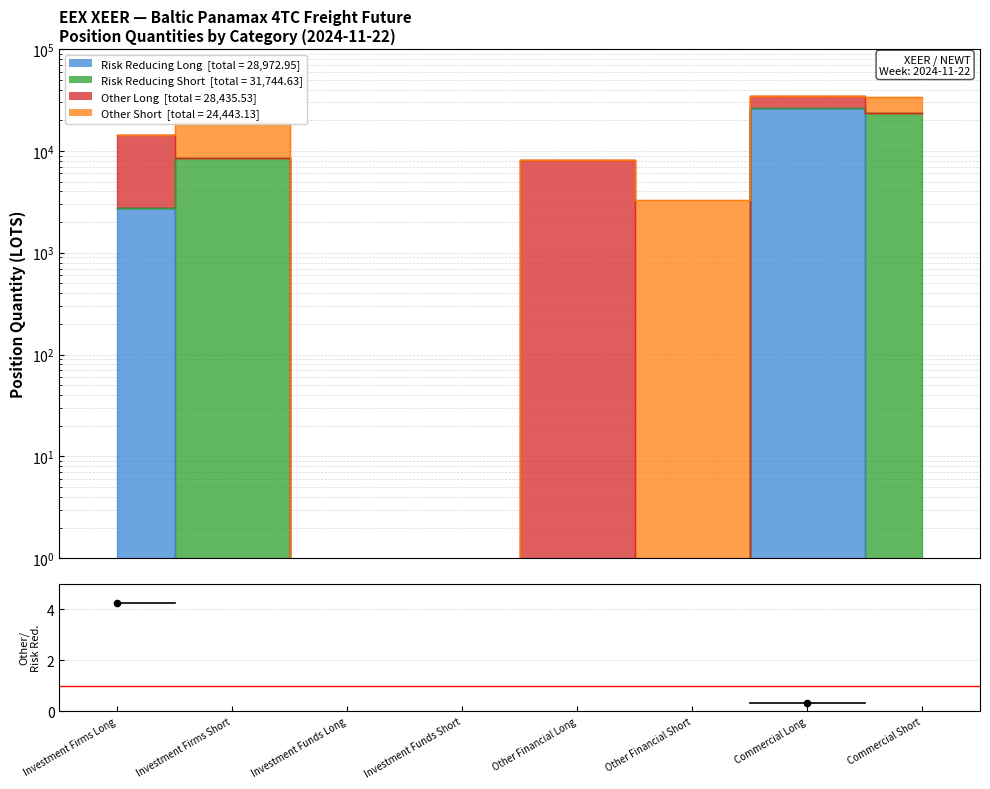

Between Investment Funds Short and Commercial Long, which is larger?

Commercial Long